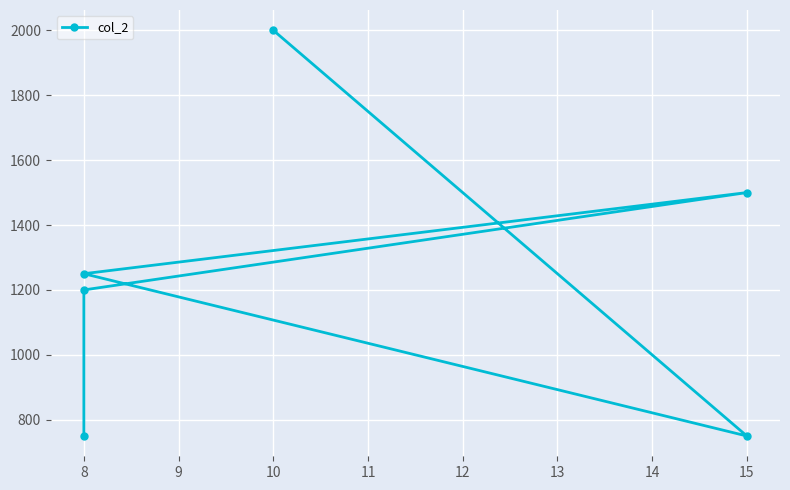

What is the value of the 2nd point from the left?

1200